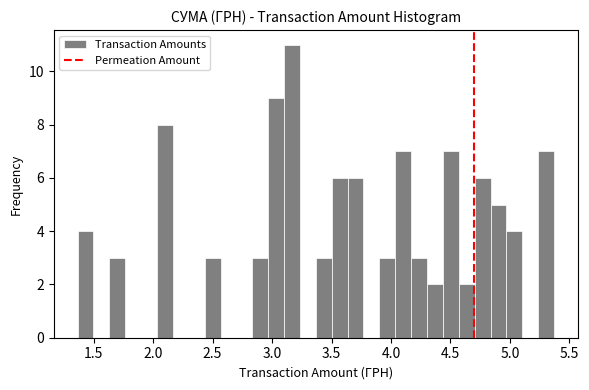

Read against the x-axis, roughly where is the centre of the tallest bar?

3.15